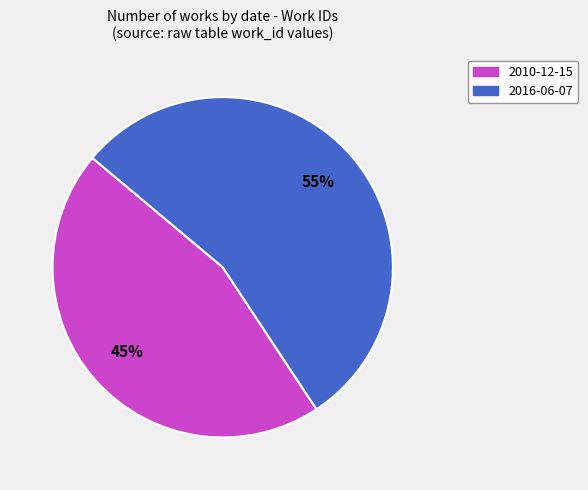

Rank the categories by value from lowest to highest.

2010-12-15, 2016-06-07